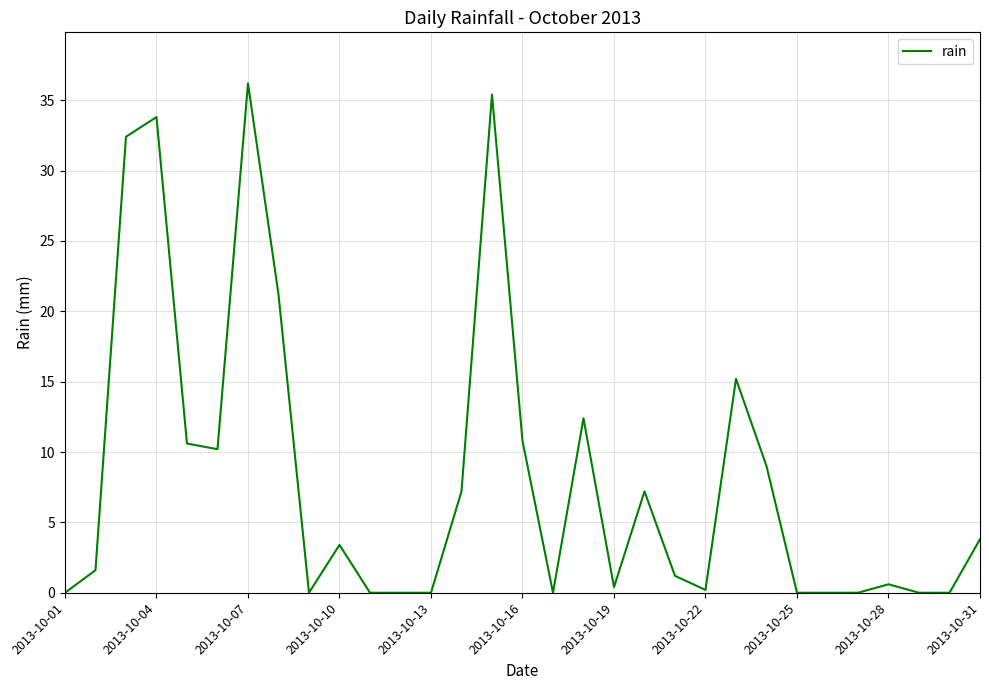

What is the maximum value shown in the chart?

36.2